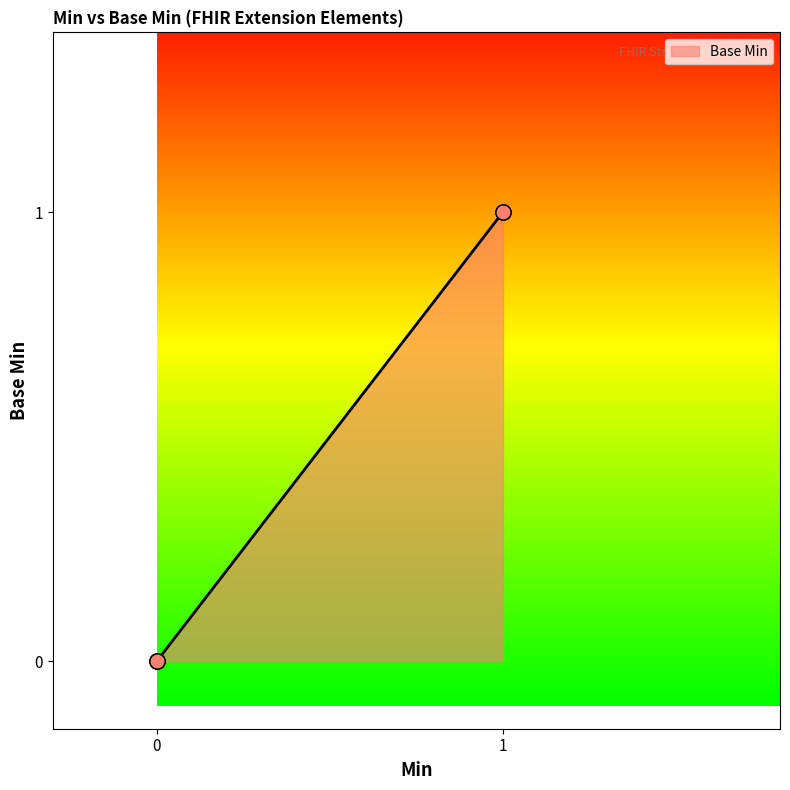

What is the change in value from 0 to 1?

+1